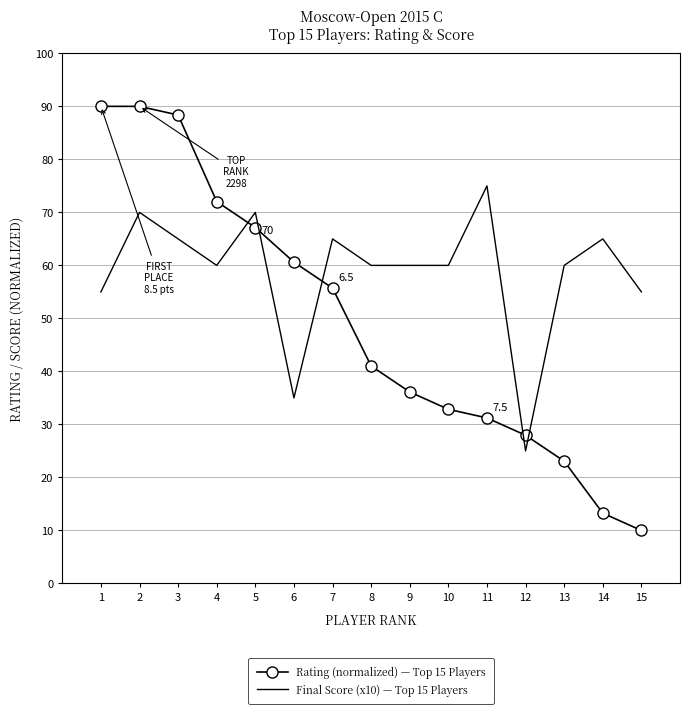

Where does the Rating (normalized) — Top 15 Players series first go above 41?

1